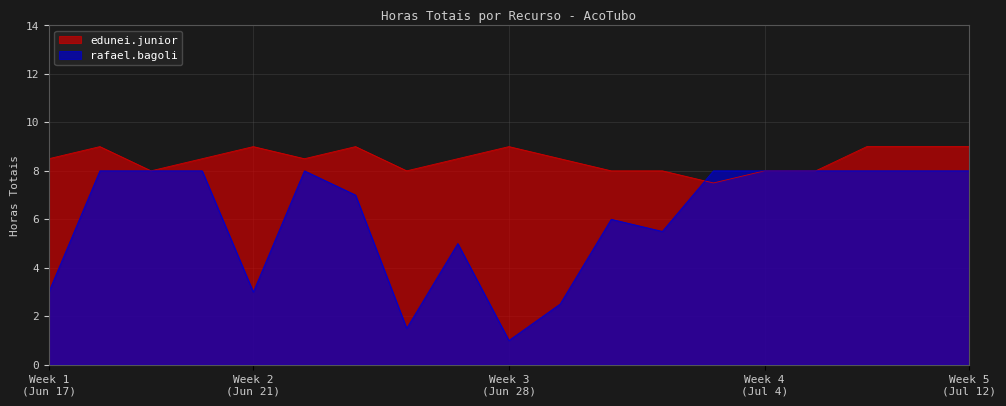

How many categories are shown in the chart?

19